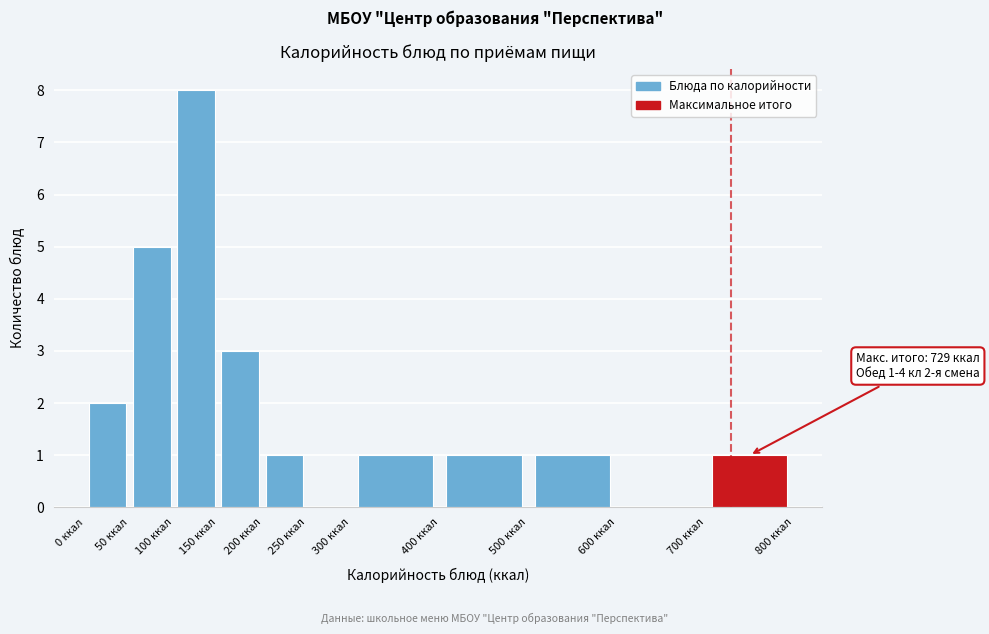

Over which range of the x-axis is the bar tallest?

100 to 150